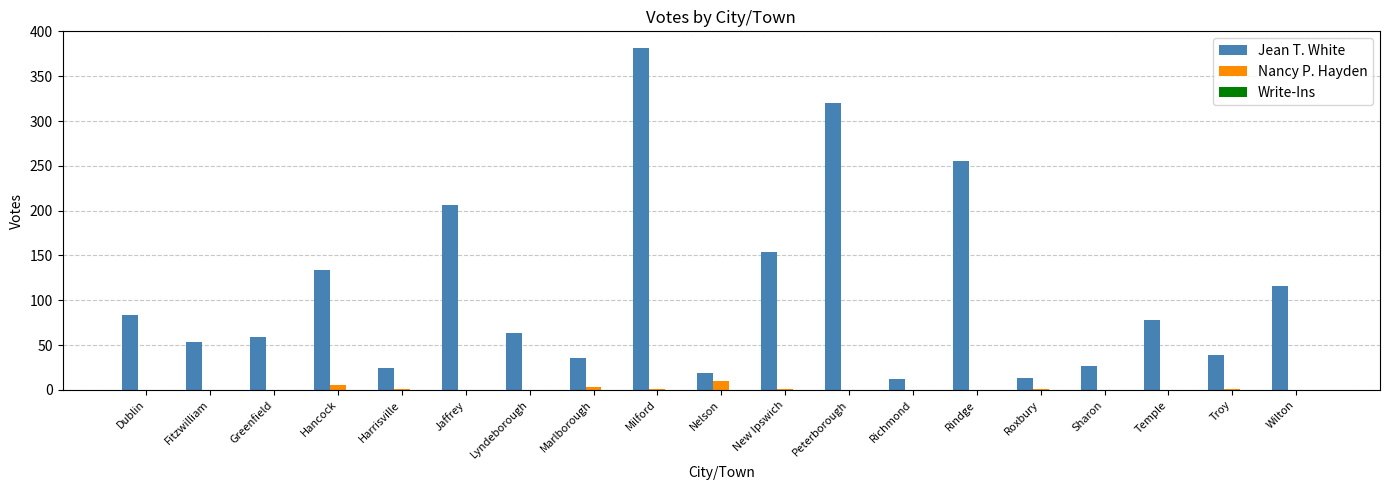

What value does the Jean T. White series have at Fitzwilliam, to the nearest 10?

50